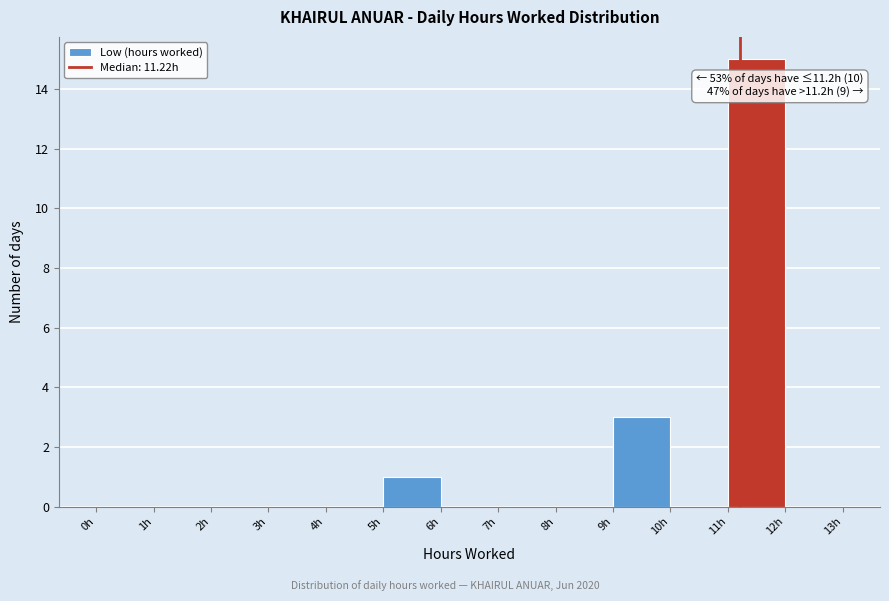

Which range on the x-axis has the tallest bar?

11 to 12